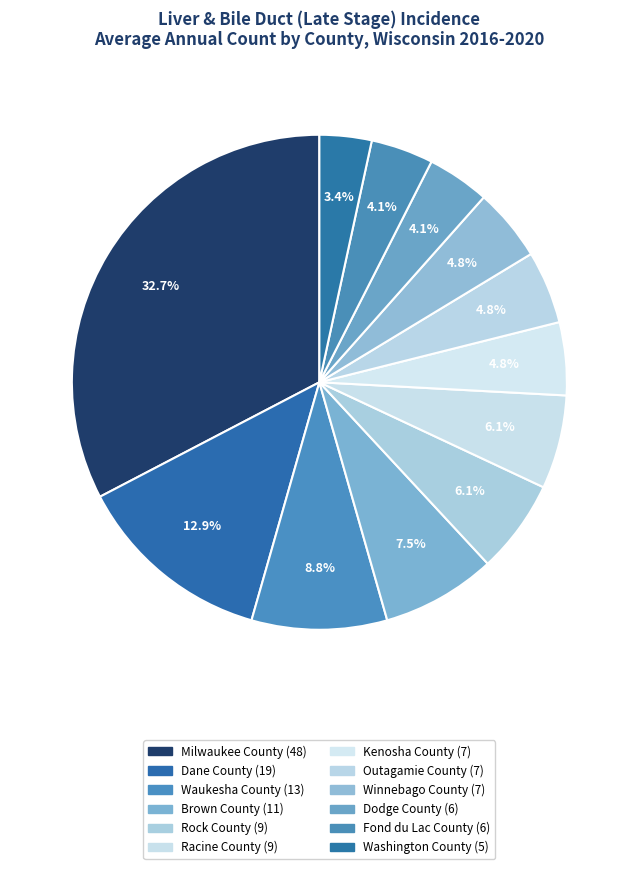

Count the number of slices in the pie.

12